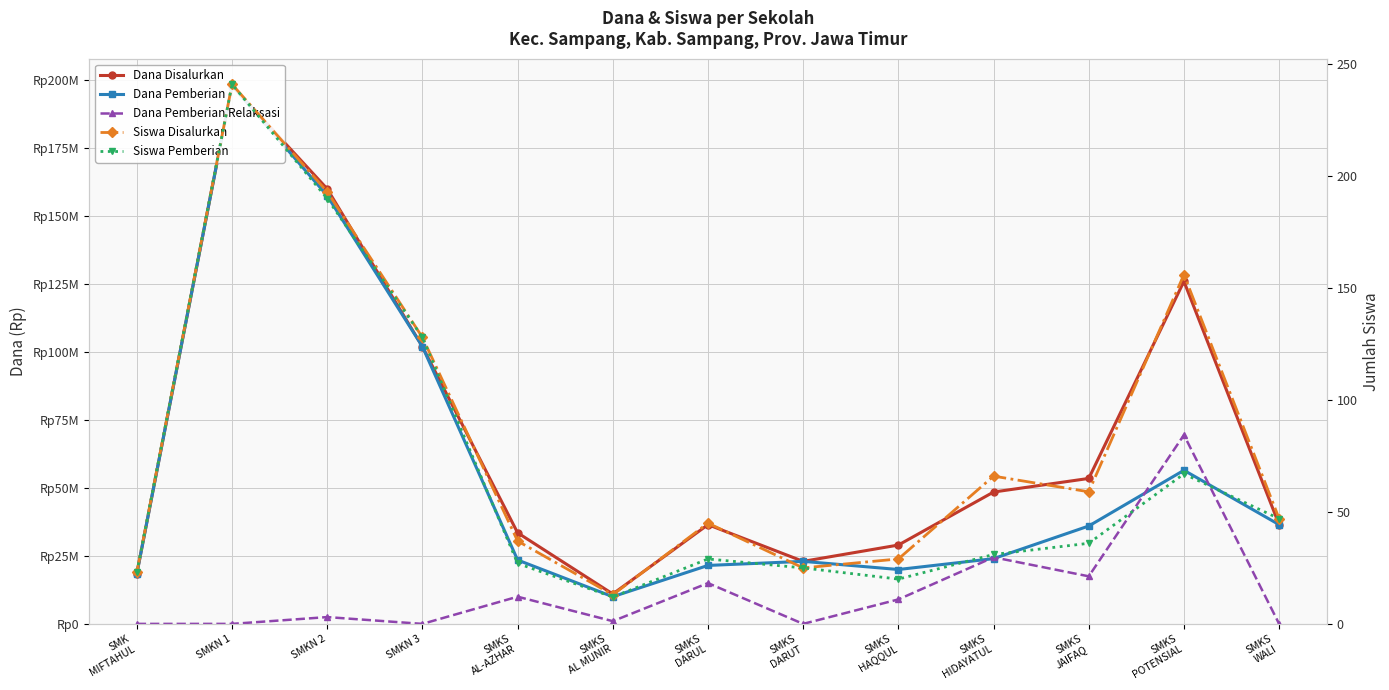

Does the chart display data point markers on the line(s)?

Yes